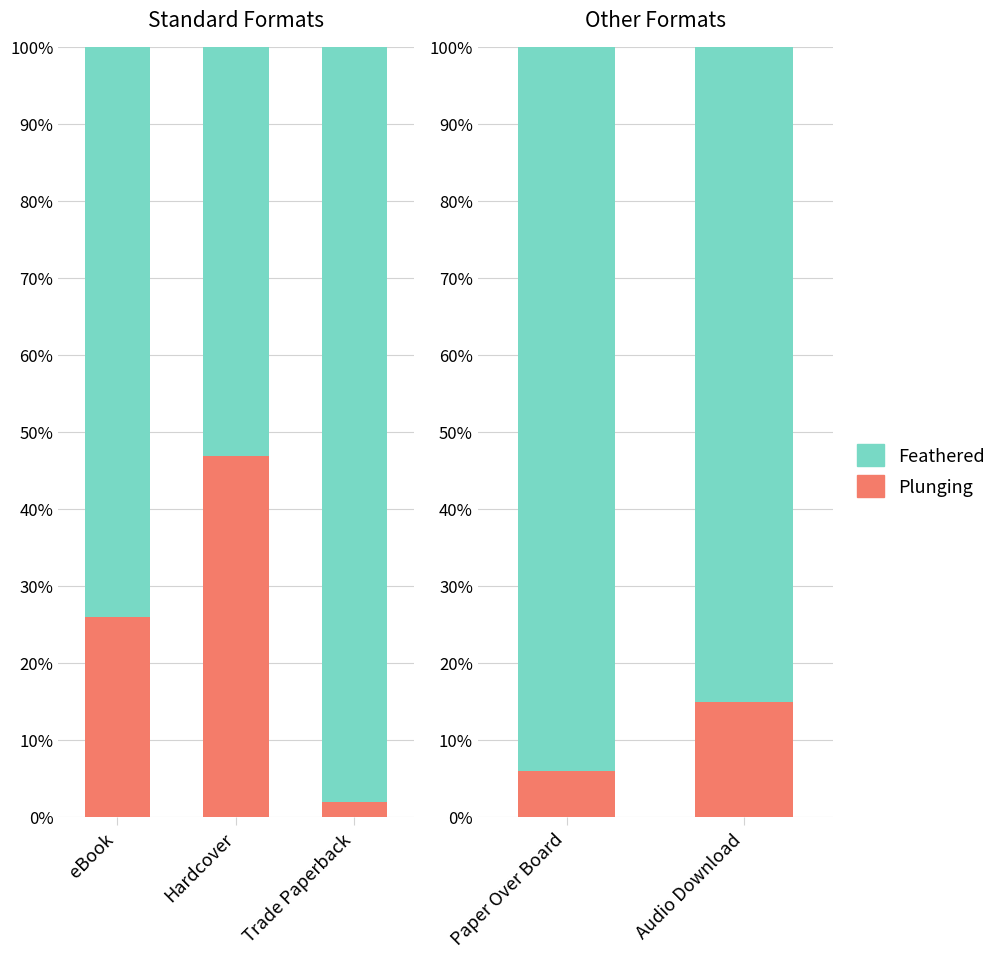

What is the total value across all series at Audio Download?

100